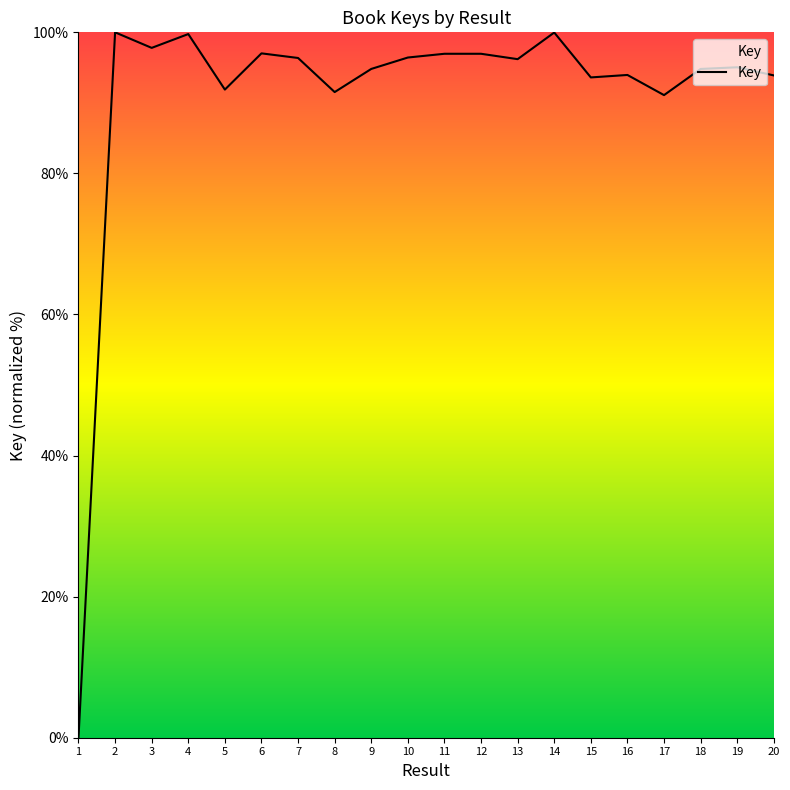

How many values are below 96?

10